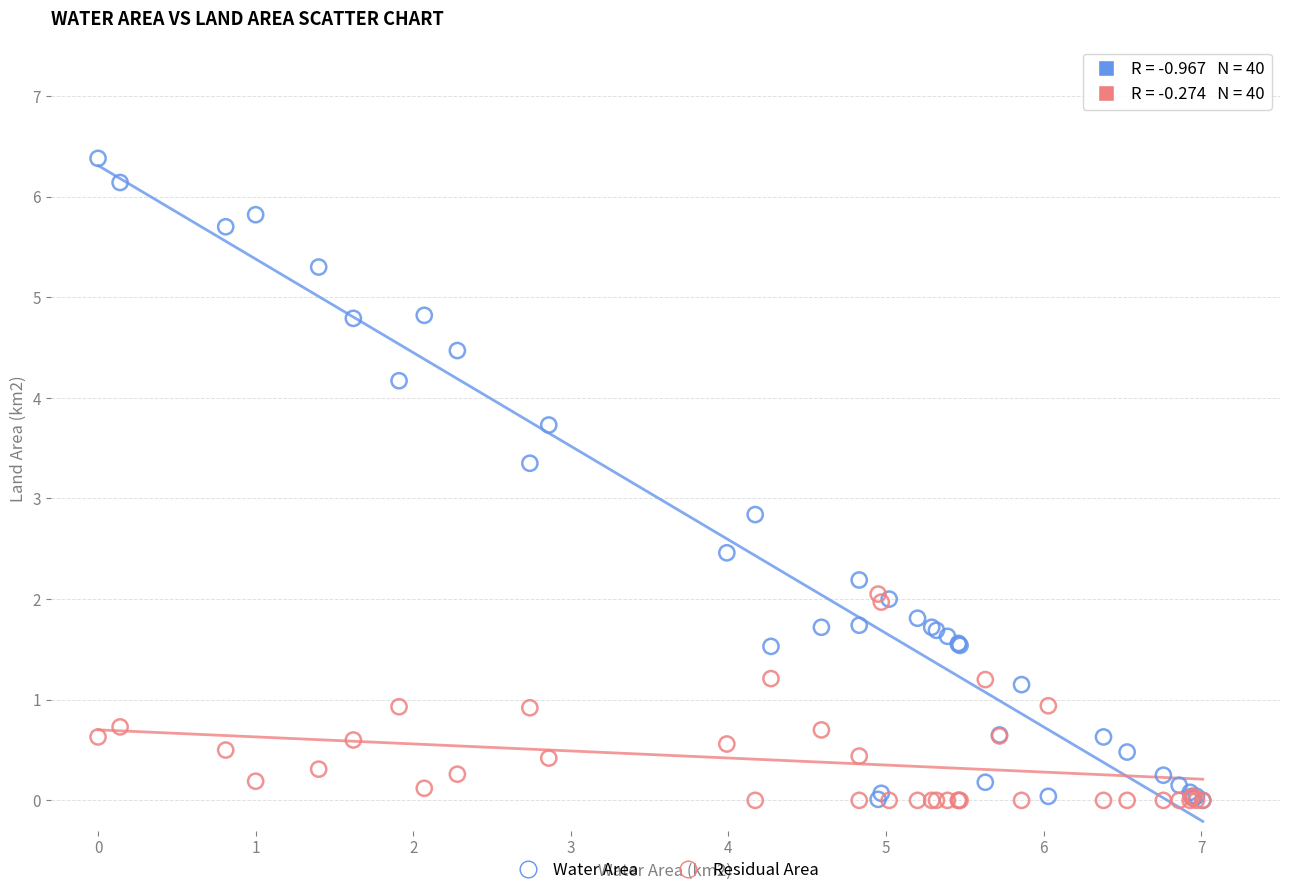

Across all series, what Y value is closest to 3?

2.8